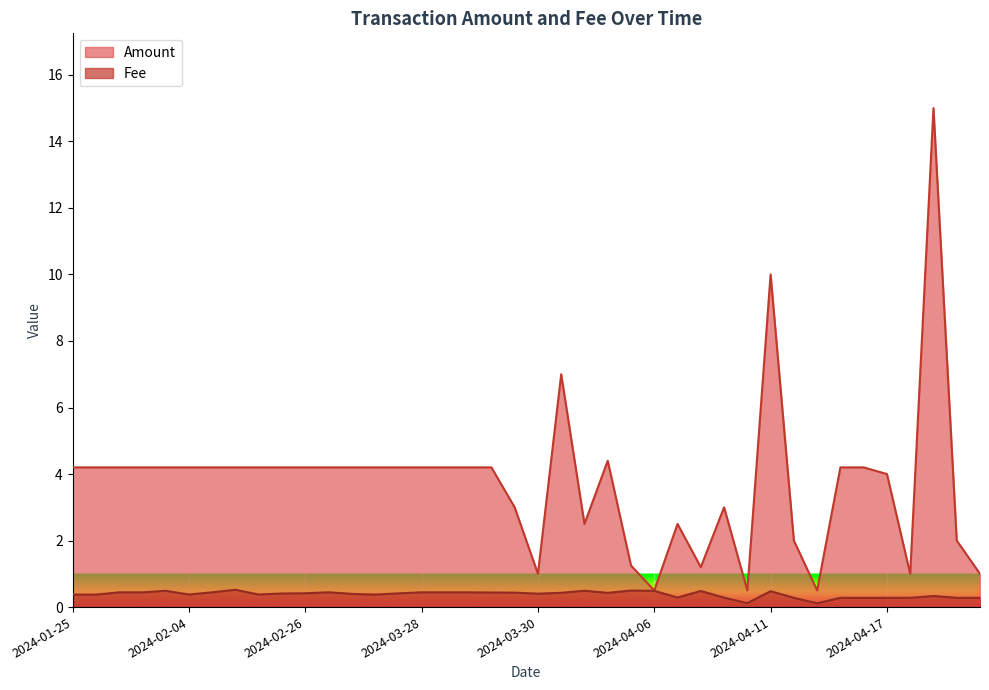

What is the minimum value shown in the chart?

0.1